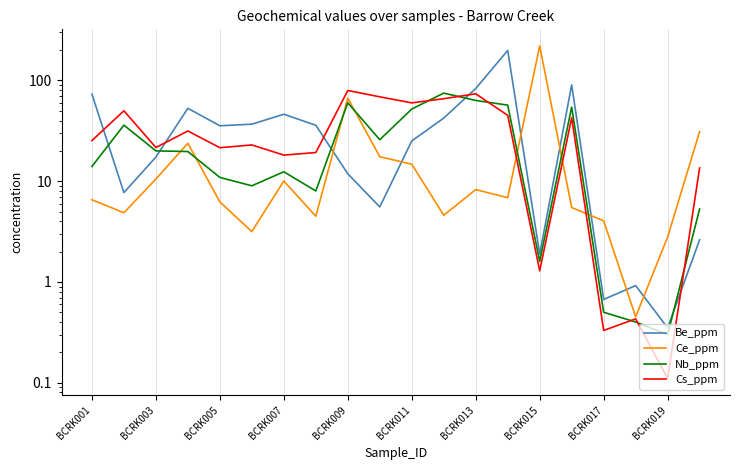

Between 12 and 11, which is larger?

12